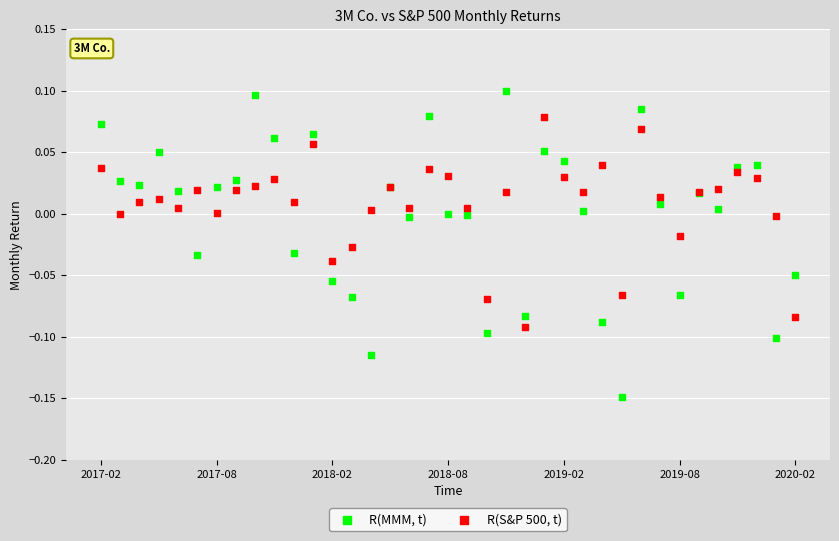

Which series contains the highest Y value?

R(MMM, t)